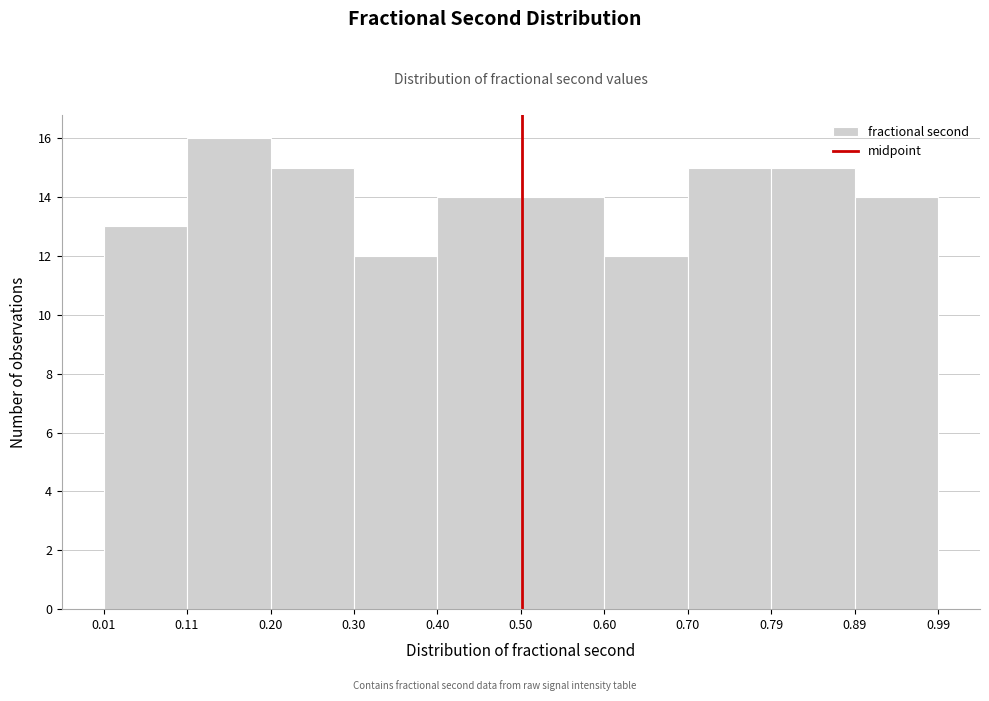

Reading left to right, list every bar in this chart as the range it spans on the x-axis followed by its height. The values are not printed on the chart, so give them approximately, as read against the axis.

0.01 to 0.11: 13
0.11 to 0.20: 16
0.20 to 0.30: 15
0.30 to 0.40: 12
0.40 to 0.50: 14
0.50 to 0.60: 14
0.60 to 0.70: 12
0.70 to 0.79: 15
0.79 to 0.89: 15
0.89 to 0.99: 14